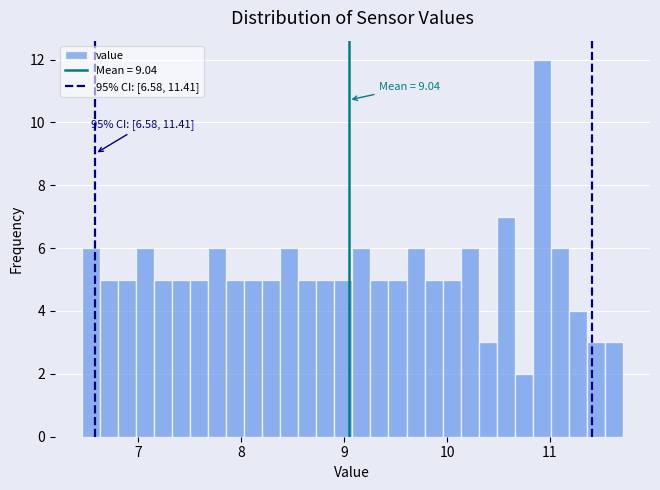

Read against the x-axis, roughly where is the centre of the tallest bar?

10.9